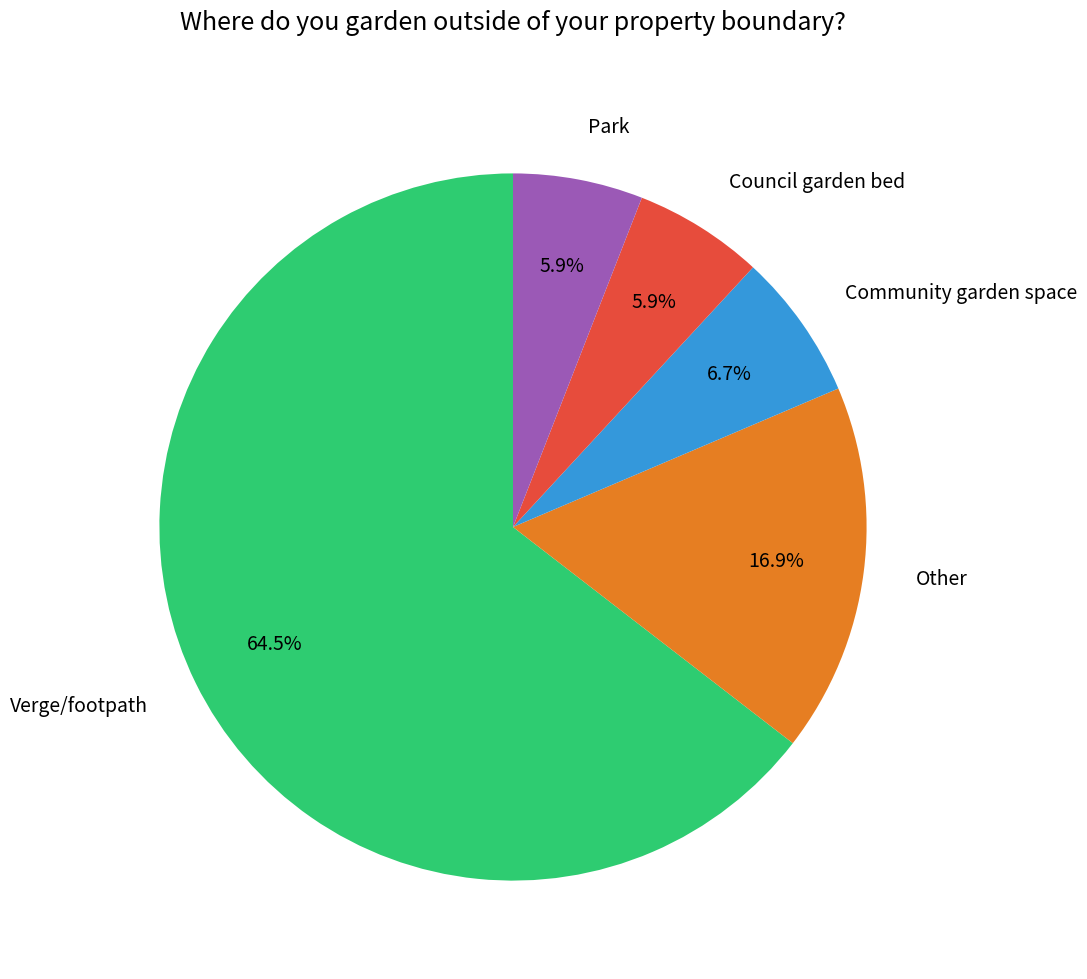

Which category has the biggest portion of the pie?

Verge/footpath